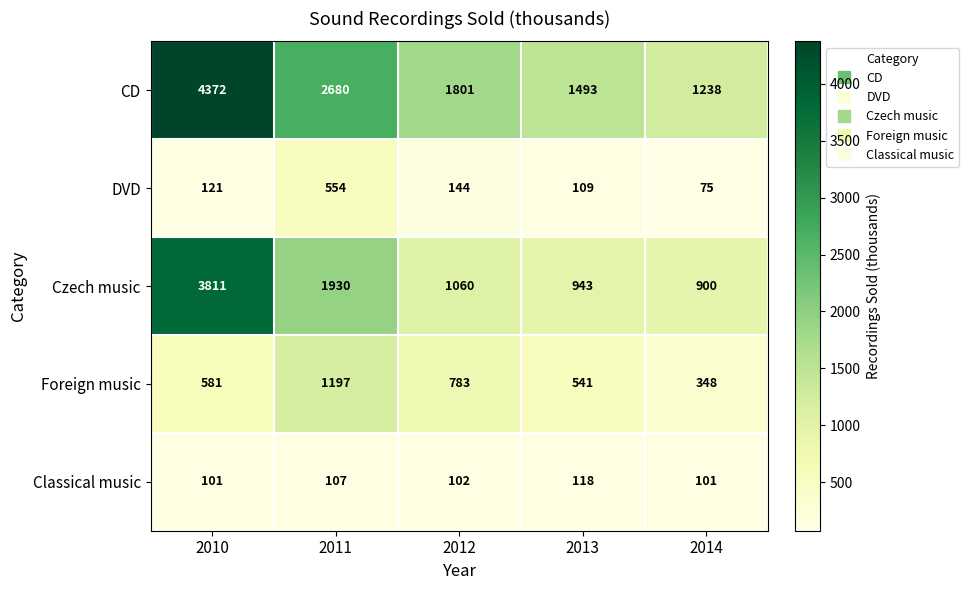

Which series has the largest total across all categories?

CD